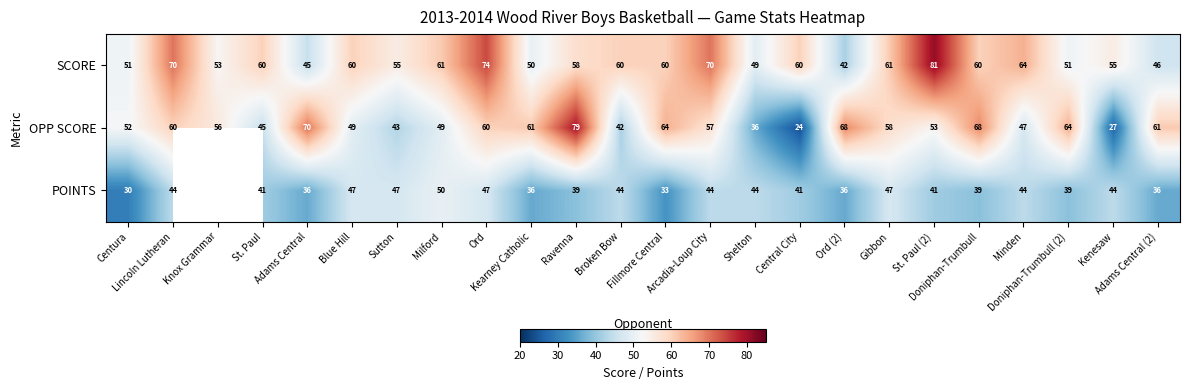

How many categories are shown in the chart?

24